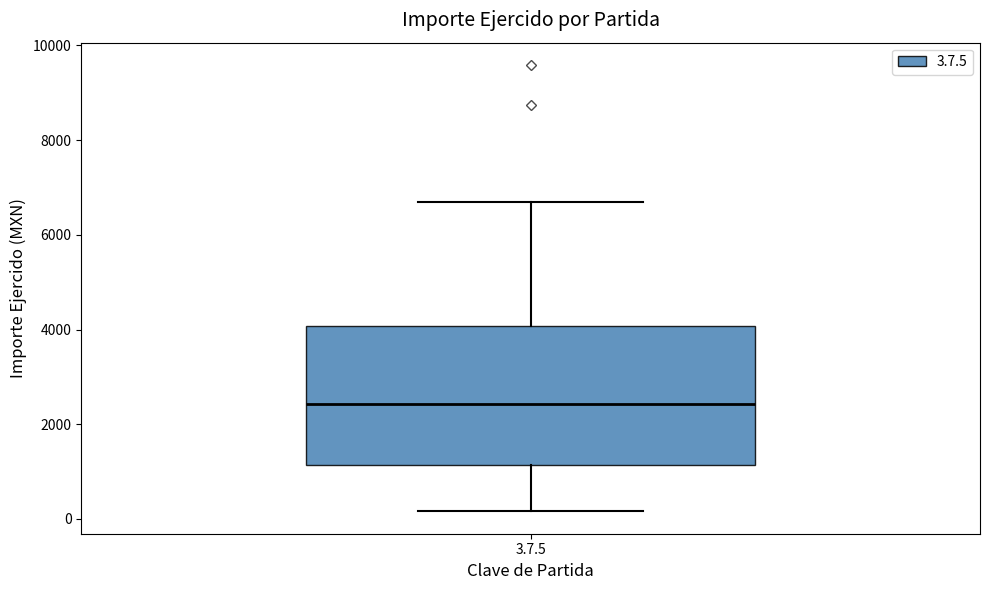

Read this box plot against the y-axis: the position of the median line, the range covered by the box, and the ends of both whiskers. The values are not printed on the chart, so give them approximately, as read against the axis.

median 2400, box 1200 to 4000, whiskers 200 to 6600